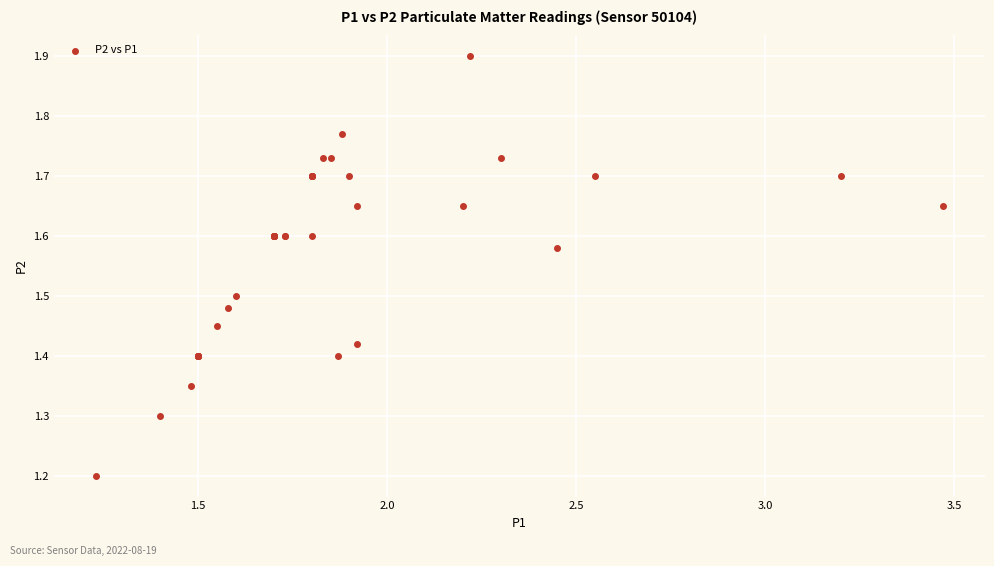

What Y value in the scatter plot is closest to 1?

1.2